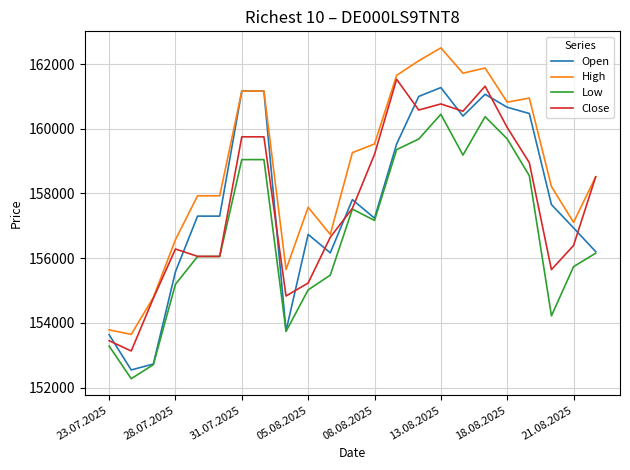

True or false: Close and Open cross at least once.

True